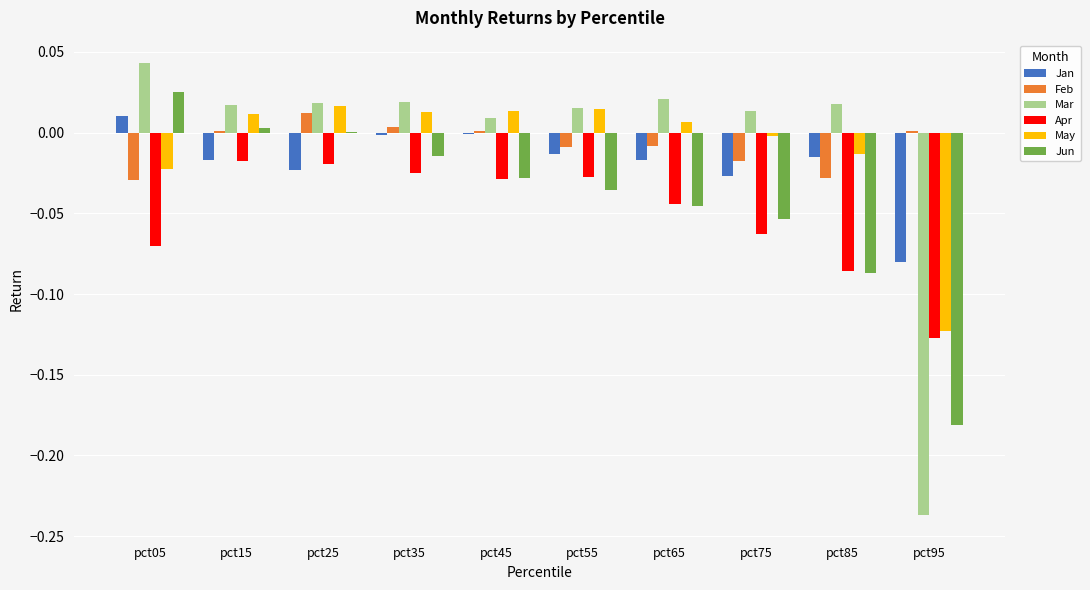

At which category does the chart reach its peak across all series?

pct05